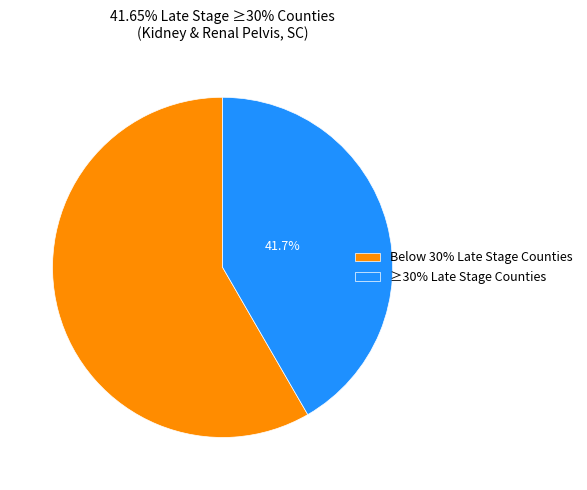

Does any single category account for the majority?

Yes